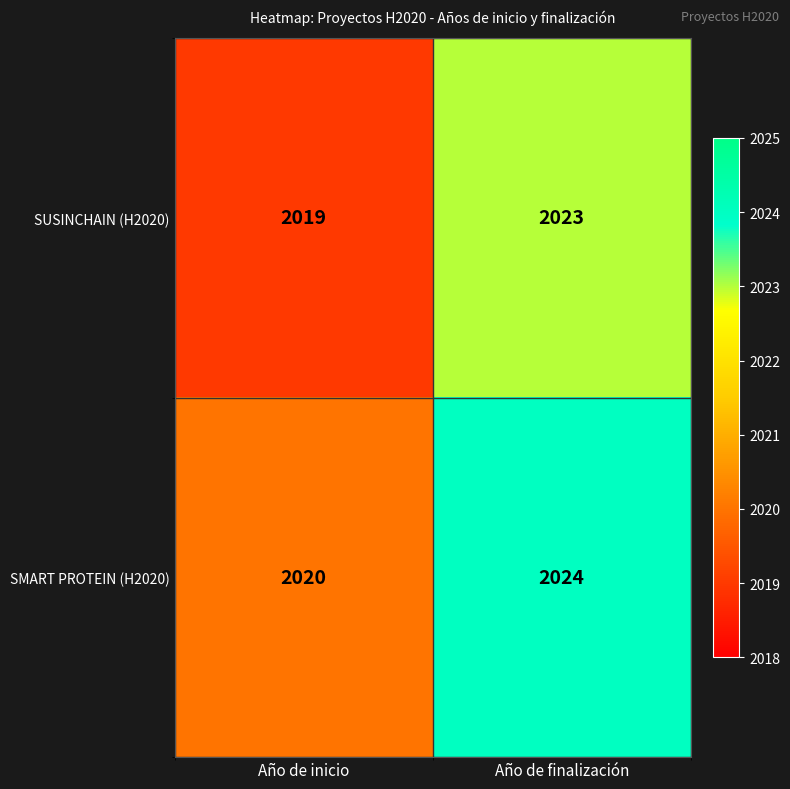

Reading left to right, list all the values displayed in this chart.

SUSINCHAIN (H2020): 2019	2023
SMART PROTEIN (H2020): 2020	2024